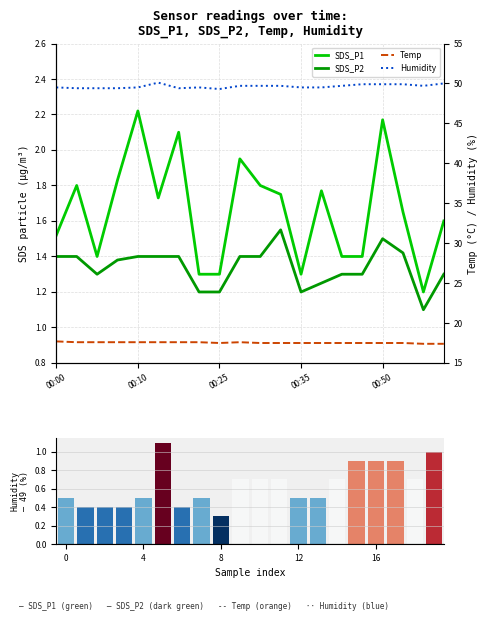

Which has a higher value, 00:25 or 18?

00:25